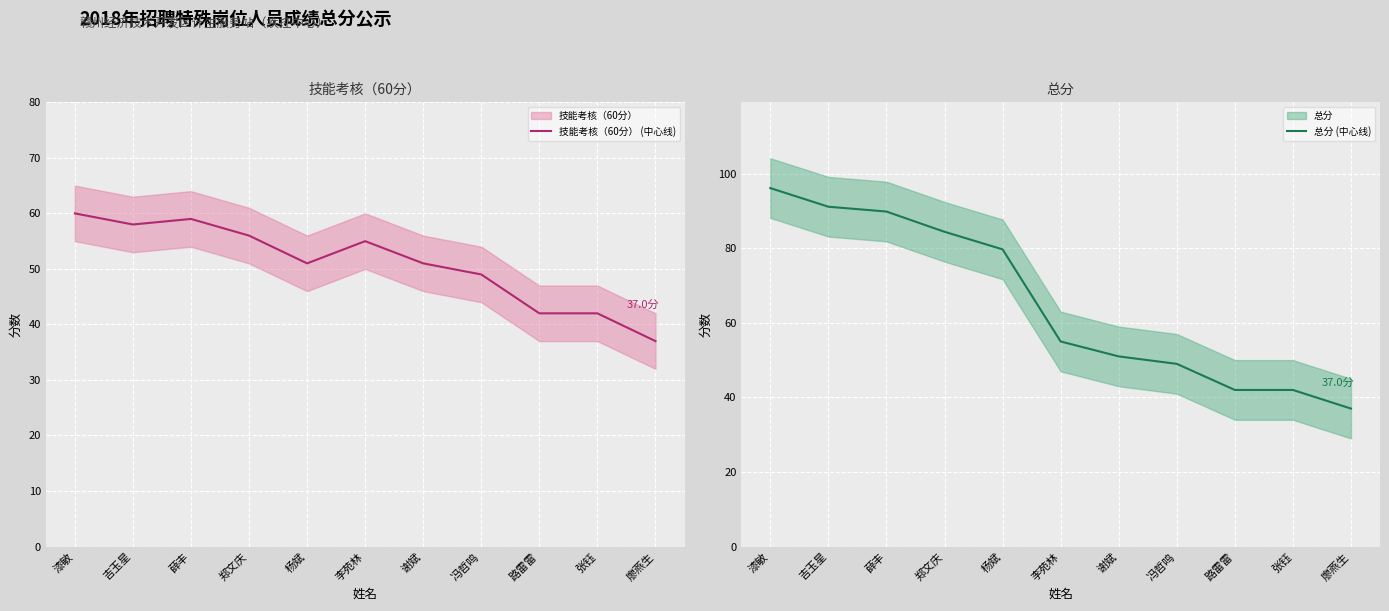

Between 漆敏 and 郑文庆, which is larger?

漆敏